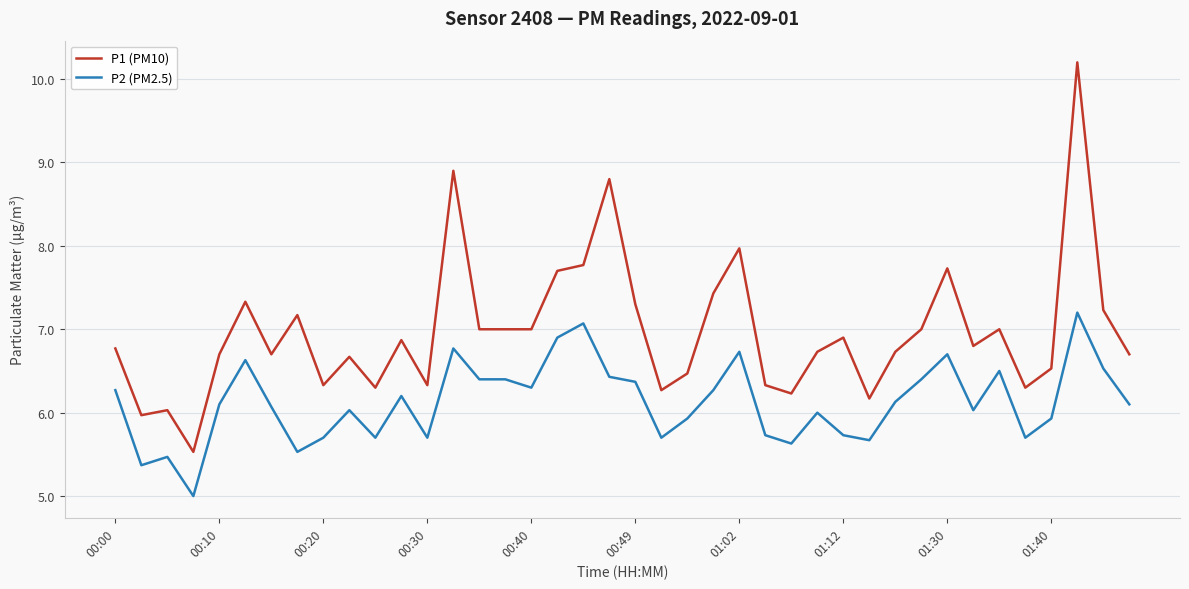

Which series has the largest total across all categories?

P1 (PM10)